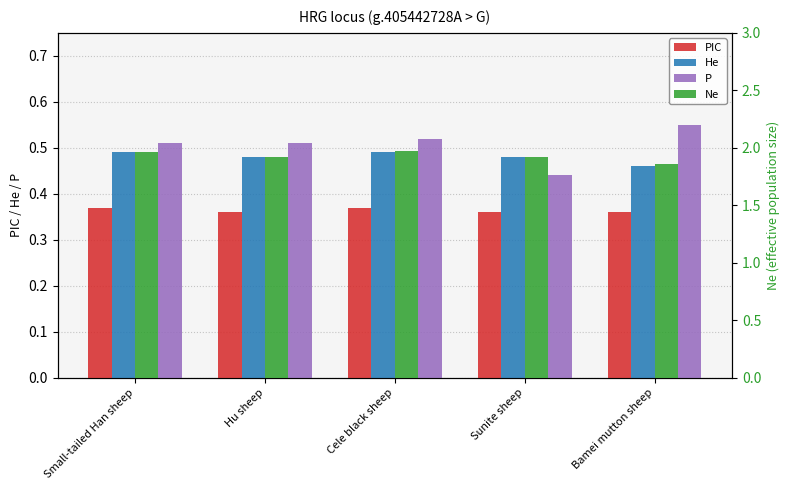

Between Small-tailed Han sheep and Bamei mutton sheep, which series saw the biggest shift?

Ne